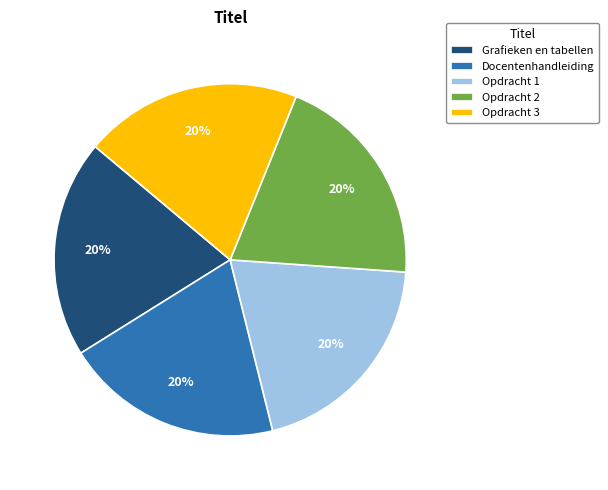

To the nearest percent, what is the combined percentage of Opdracht 3 and Opdracht 2?

40%